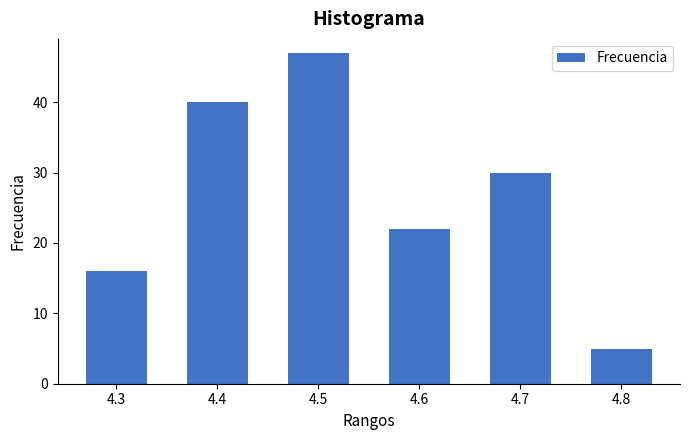

Reading left to right, transcribe all the data shown in this chart.

16	40	47	22	30	5